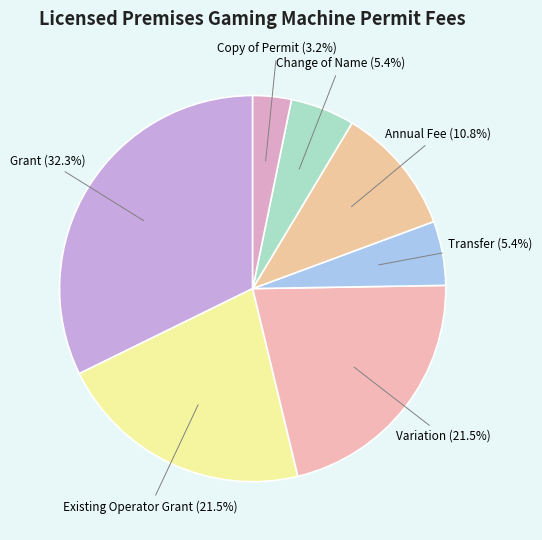

Which category has the biggest portion of the pie?

Grant